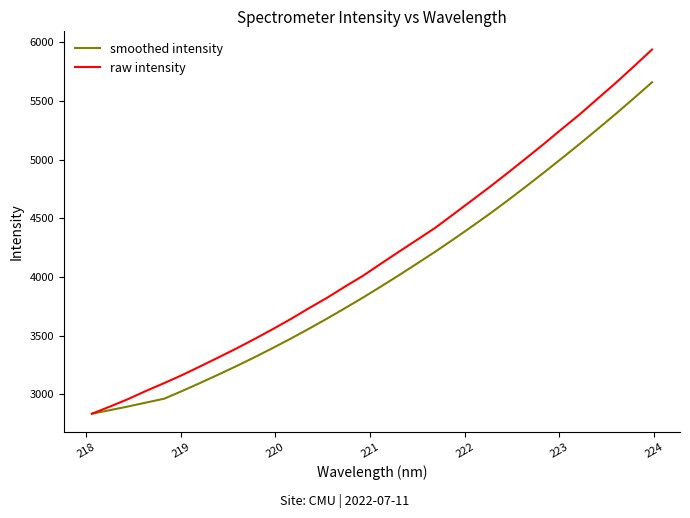

Which series has the largest total across all categories?

raw intensity